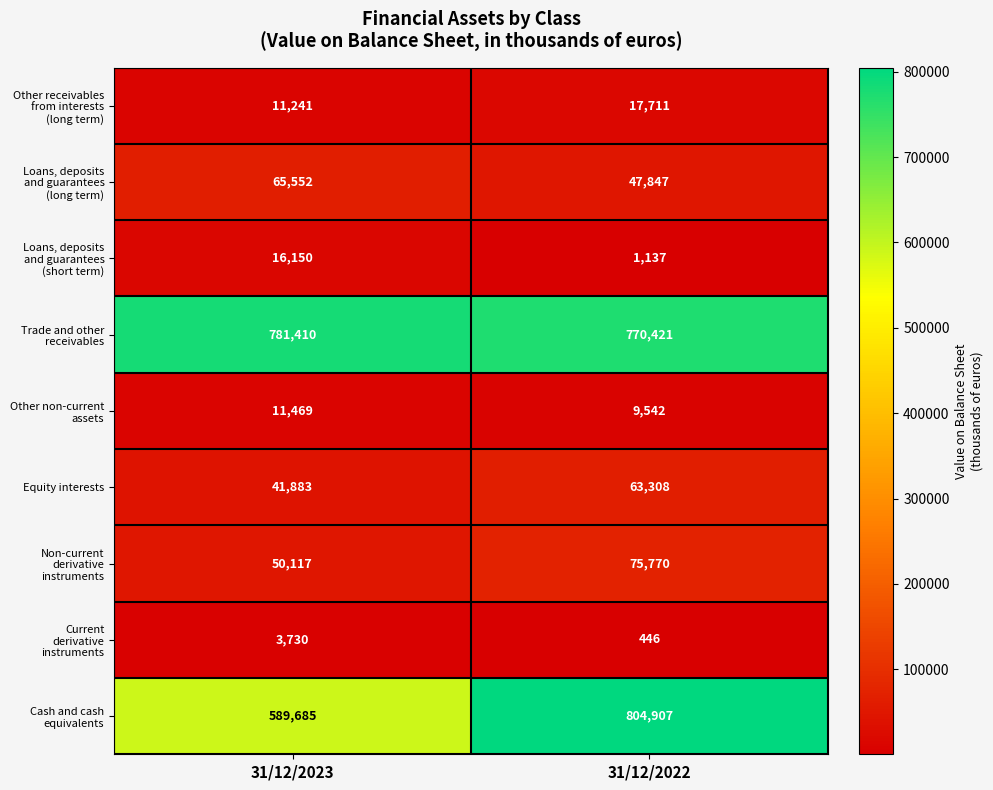

Which label corresponds to the smallest value in the chart?

31/12/2022